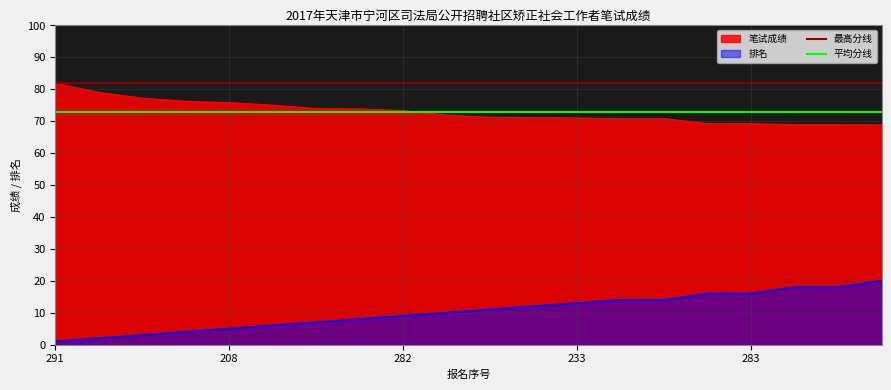

How many values in the 排名 series are below 11?

10